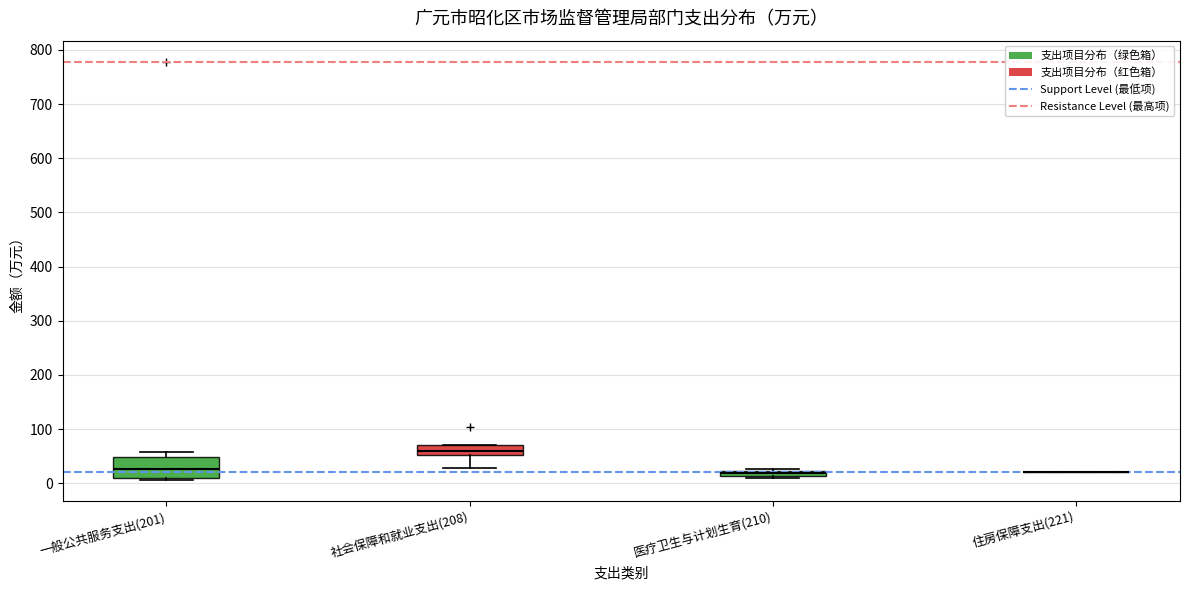

Which box is the tallest, from its lower edge to its upper edge?

一般公共服务支出(201)